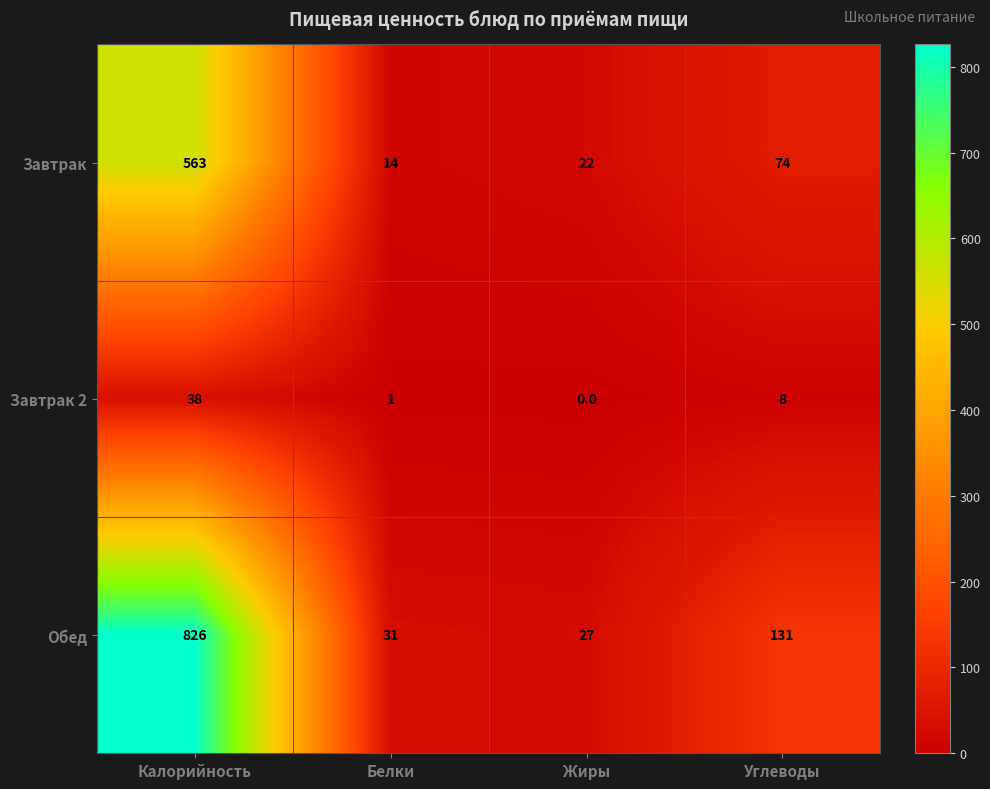

Reading right to left, transcribe all the data shown in this chart.

Завтрак: Углеводы=74	Жиры=22	Белки=14	Калорийность=563
Завтрак 2: Углеводы=8	Жиры=0	Белки=1	Калорийность=38
Обед: Углеводы=131	Жиры=27	Белки=31	Калорийность=826